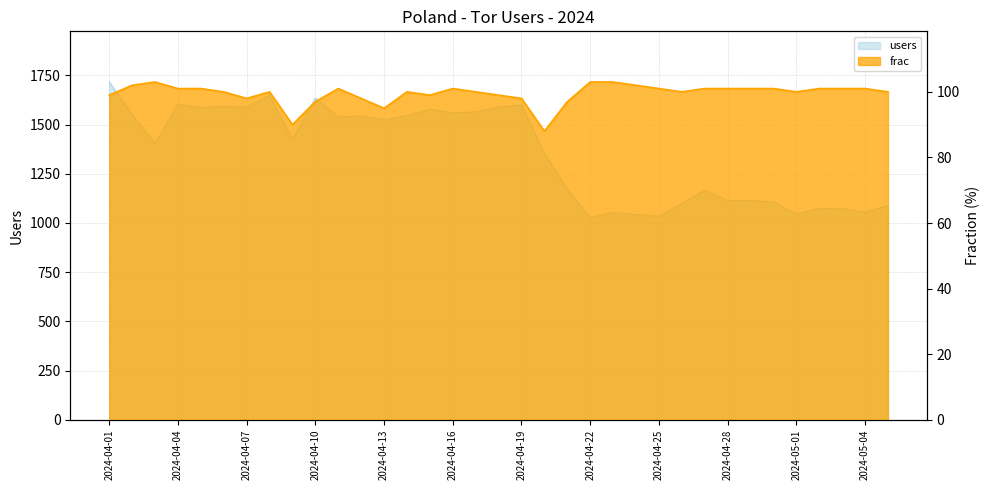

Reading right to left, transcribe all the data shown in this chart.

users: 1088	1055	1072	1074	1045	1107	1114	1114	1166	1100	1034	1043	1053	1028	1171	1353	1600	1588	1564	1559	1577	1546	1524	1543	1538	1635	1423	1648	1588	1593	1585	1605	1403	1551	1716
frac: 100	101	101	101	100	101	101	101	101	100	101	102	103	103	97	88	98	99	100	101	99	100	95	98	101	97	90	100	98	100	101	101	103	102	99